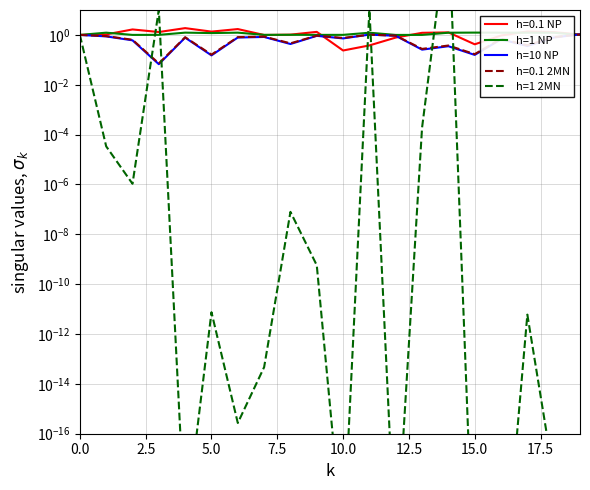

Which has a higher value, 17 or 12.5?

17